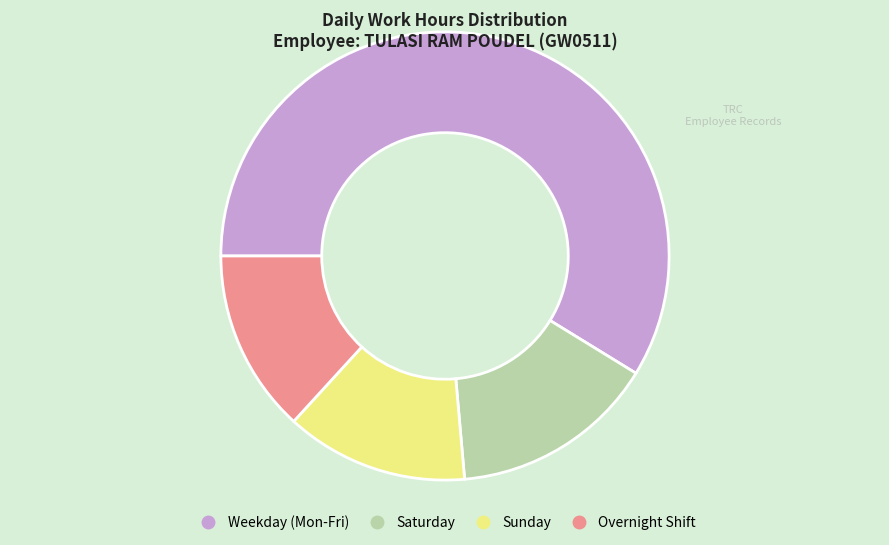

Is there any slice that represents more than half of the pie?

Yes